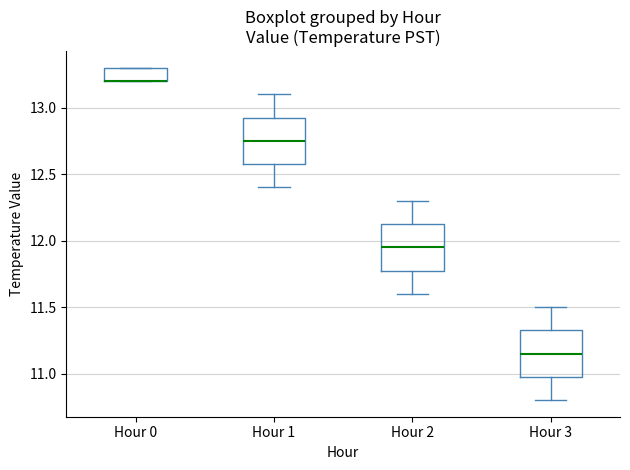

Reading left to right, read every box against the y-axis: the position of its median line, the range the box covers, and the ends of its whiskers. The values are not printed on the chart, so give them approximately, as read against the axis.

Hour 0: median 13.20 (drawn on the box's lower edge), box 13.20 to 13.30, whiskers 13.20 to 13.30
Hour 1: median 12.75, box 12.60 to 12.95, whiskers 12.40 to 13.10
Hour 2: median 11.95, box 11.80 to 12.15, whiskers 11.60 to 12.30
Hour 3: median 11.15, box 11.00 to 11.35, whiskers 10.80 to 11.50